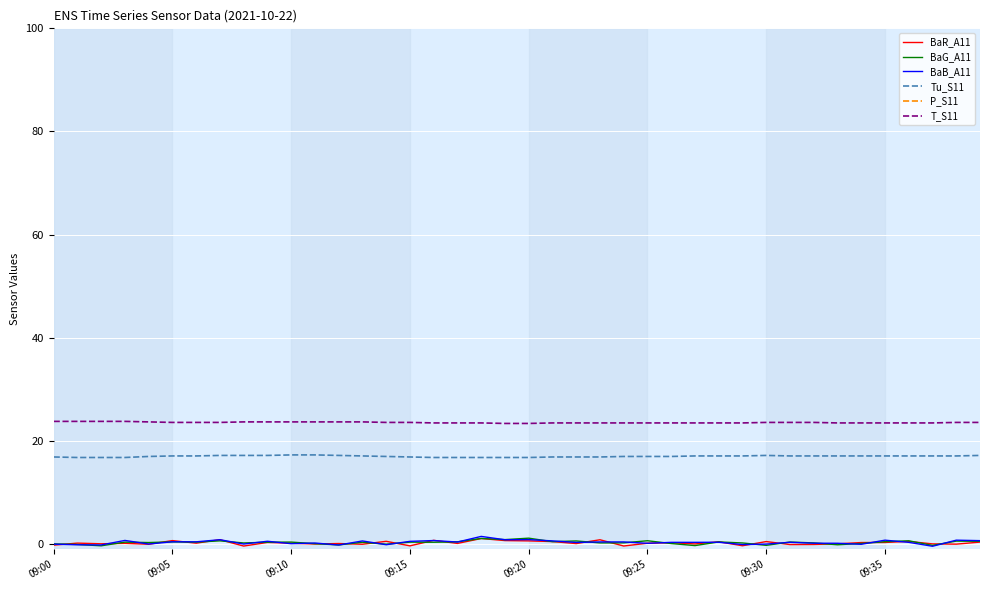

Where does the BaG_A11 series first go above 0?

09:00